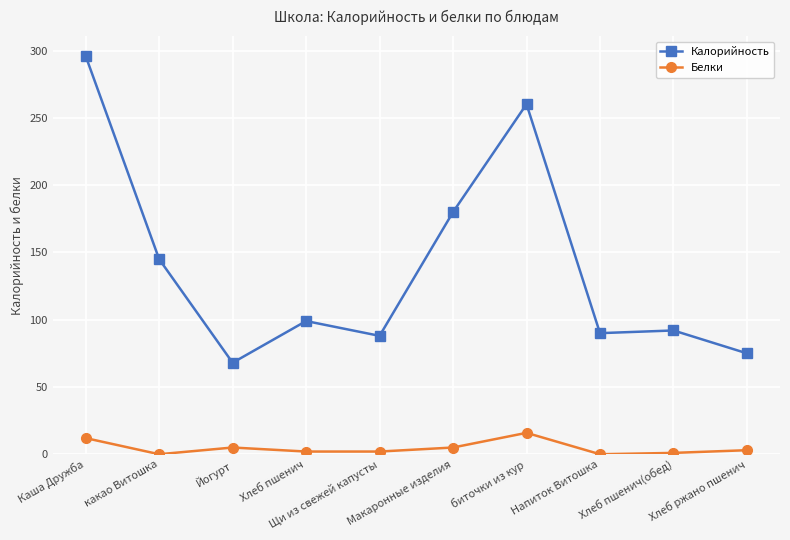

At Каша Дружба, list the series in order from largest to smallest.

Калорийность, Белки